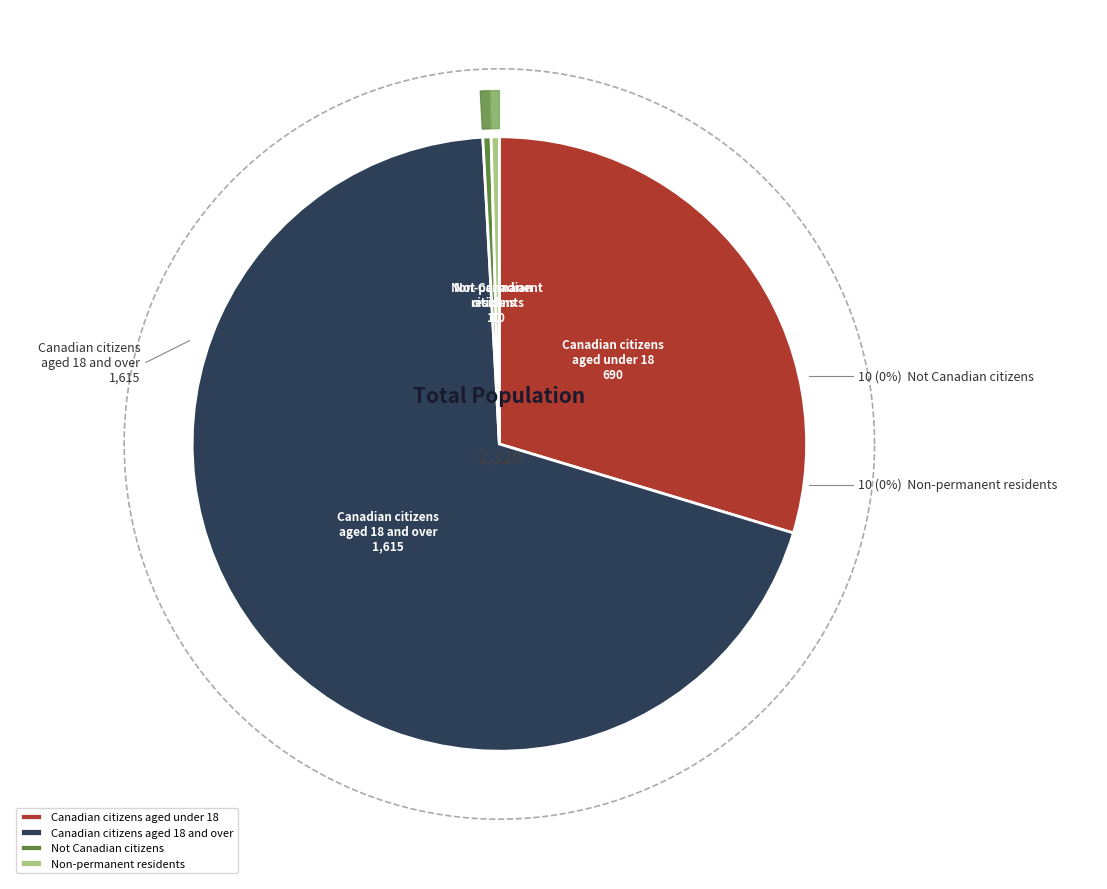

Which category has the biggest portion of the pie?

Canadian citizens aged 18 and over